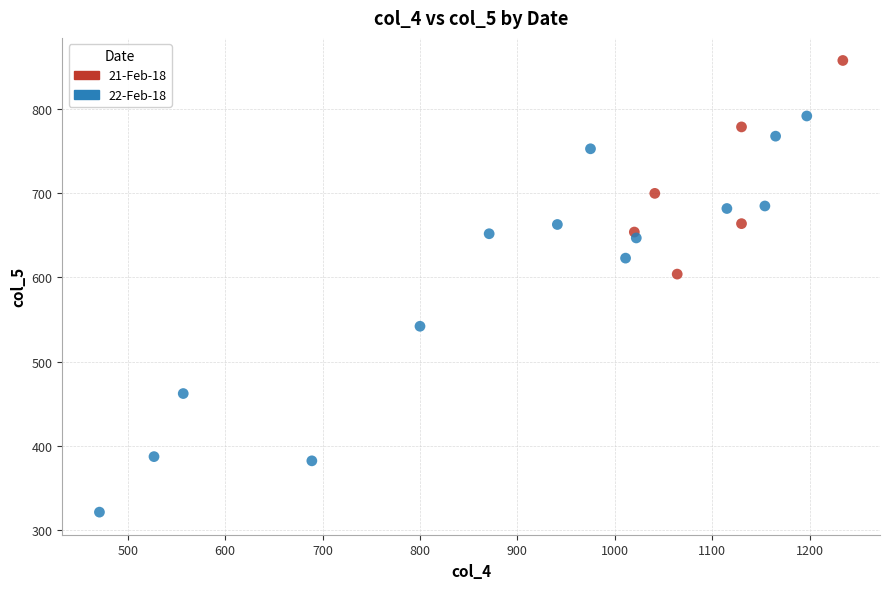

Which series reaches the maximum Y coordinate?

21-Feb-18